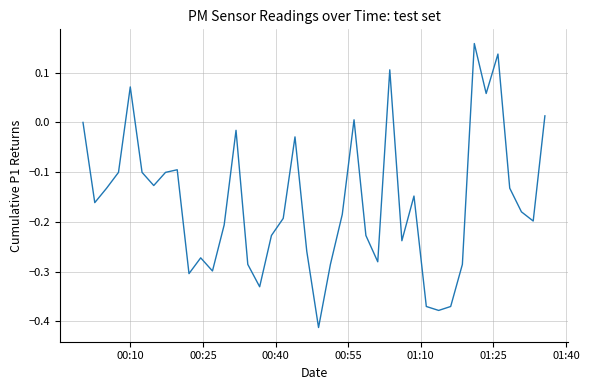

Does the chart have visible grid lines?

Yes